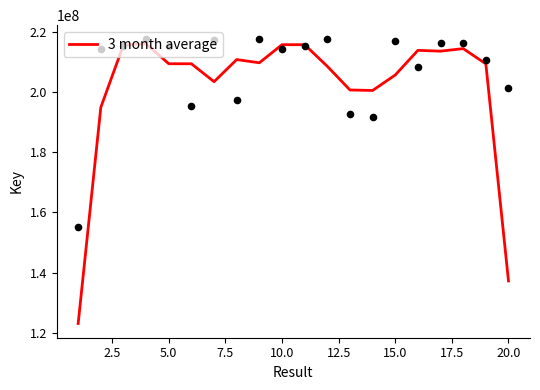

What is the maximum value for 3 month average?

215979478.0